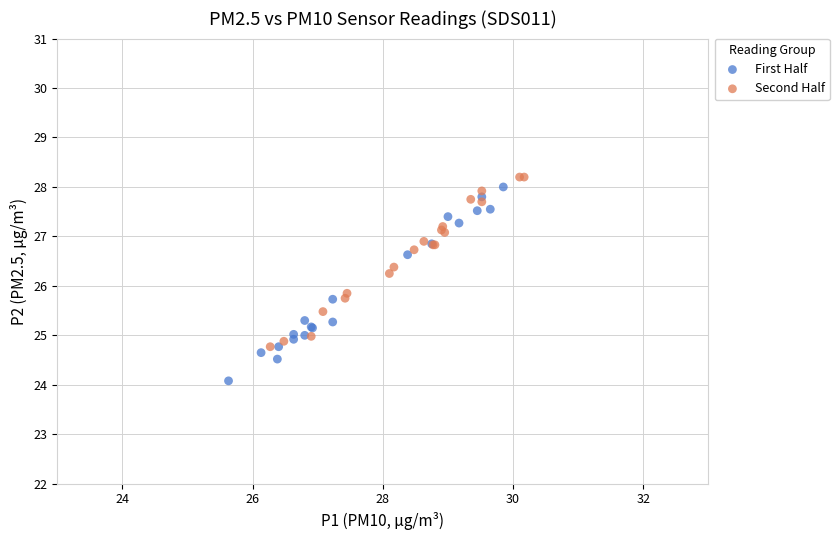

Which series reaches the minimum Y coordinate?

First Half